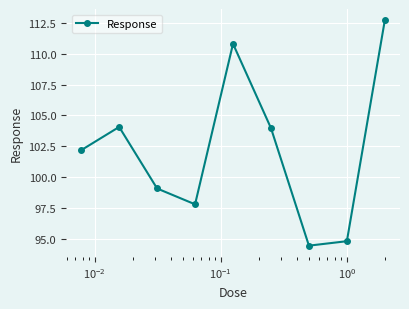

What is the minimum value shown in the chart?

94.4